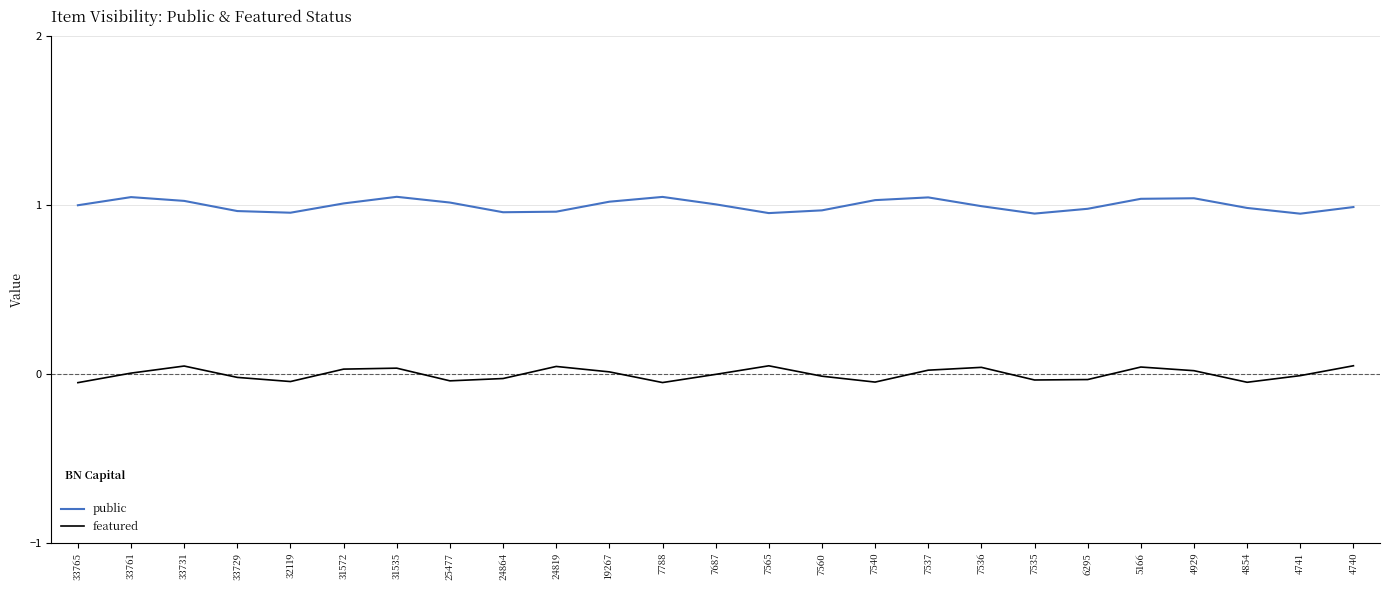

List the series in order of their overall mean, highest first.

public, featured